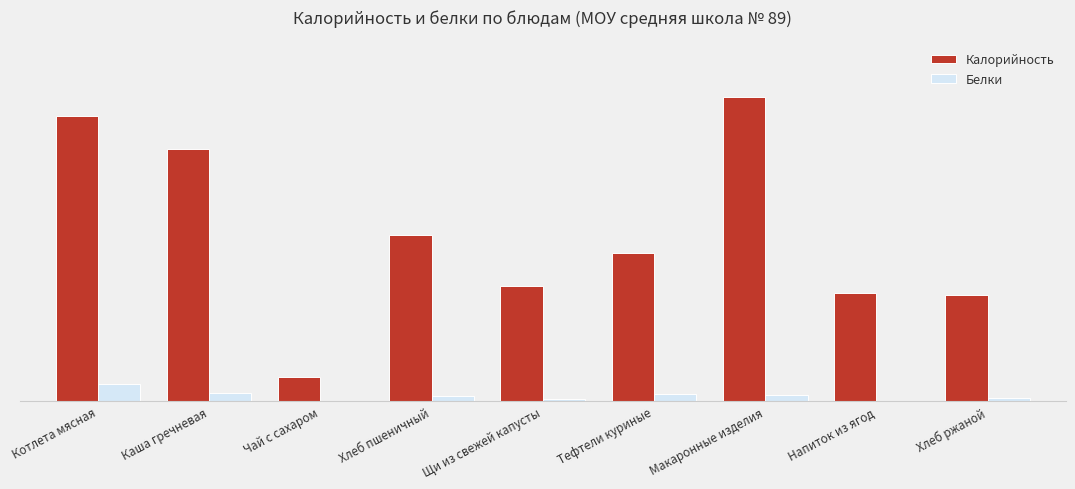

What is the lowest value of the Белки series?

0.1